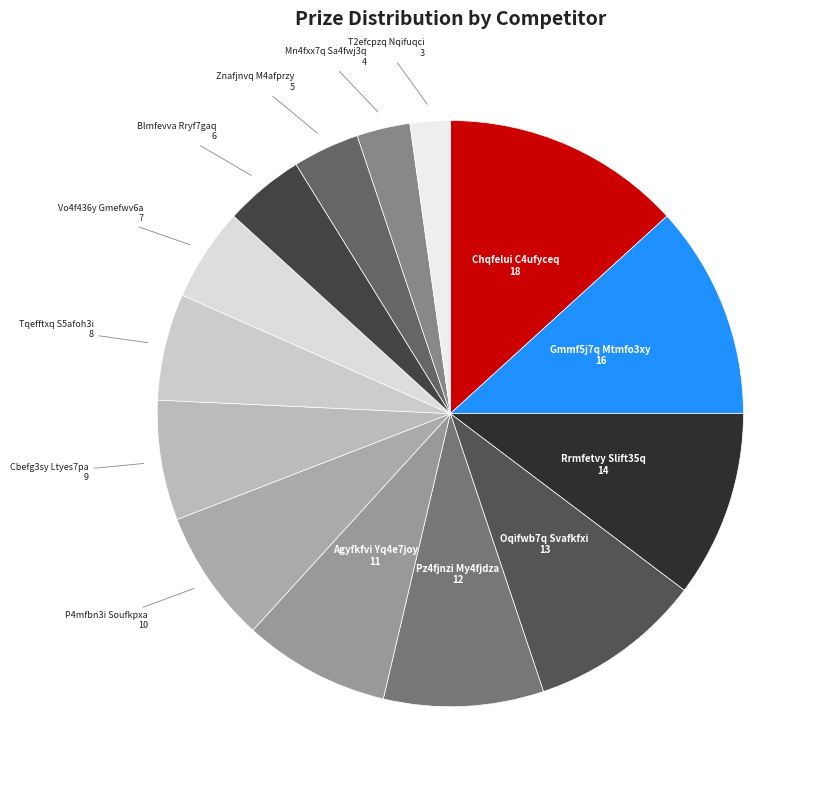

What is the smallest slice in the pie chart?

T2efcpzq Nqifuqci